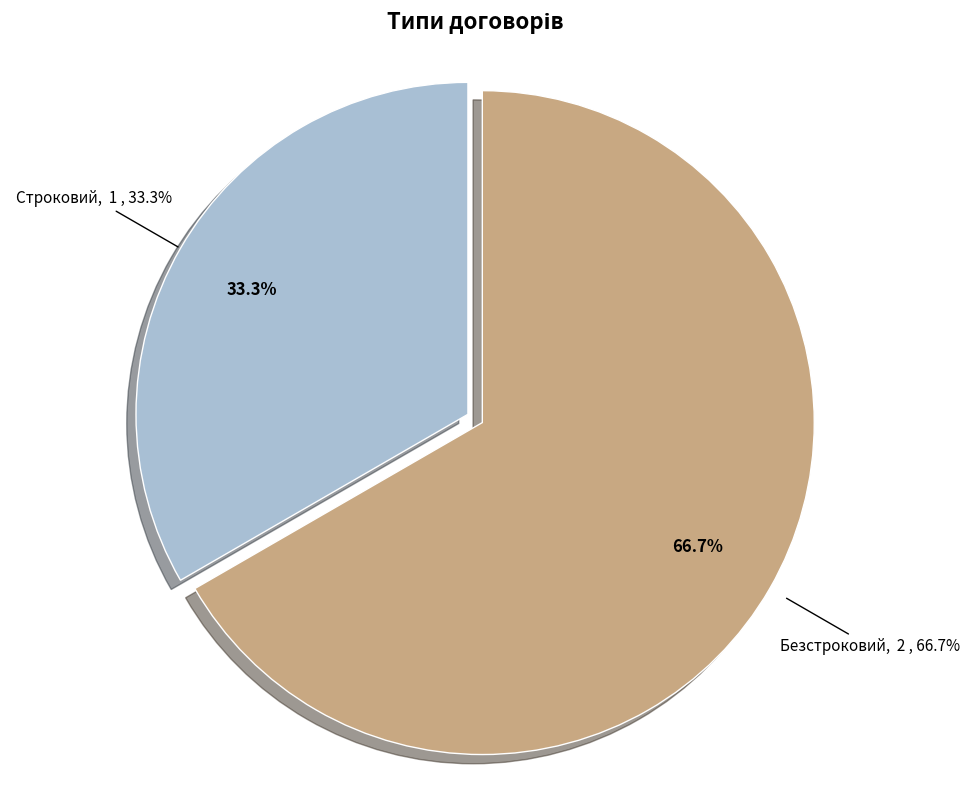

True or false: Безстроковий accounts for 67% of the total.

True